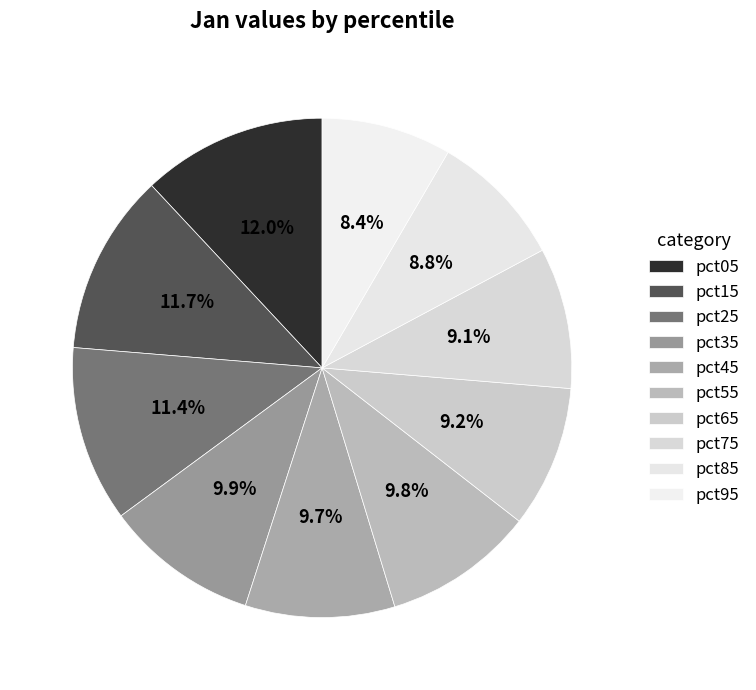

Which slice is the smallest?

pct95